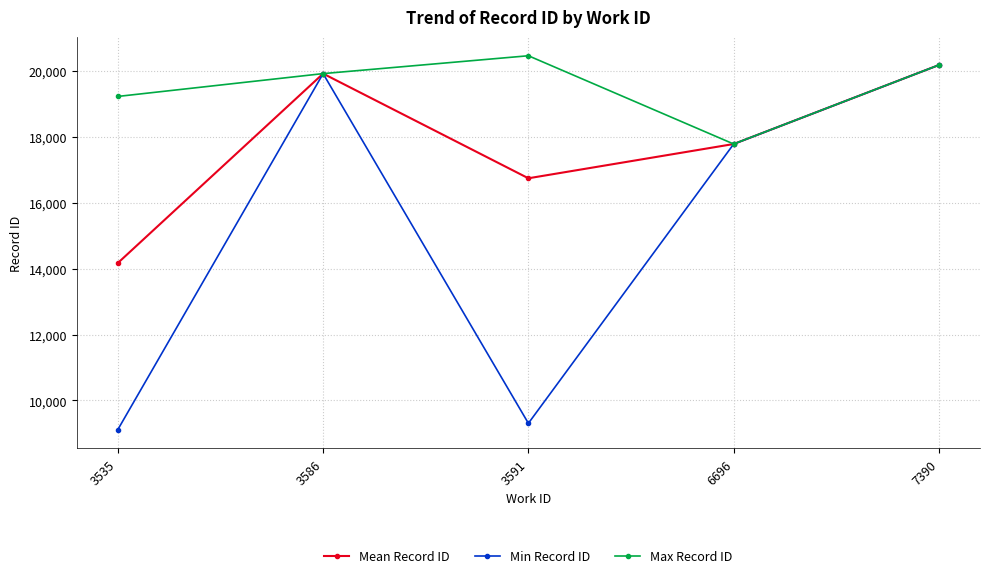

What is the maximum value shown in the chart?

20462.0